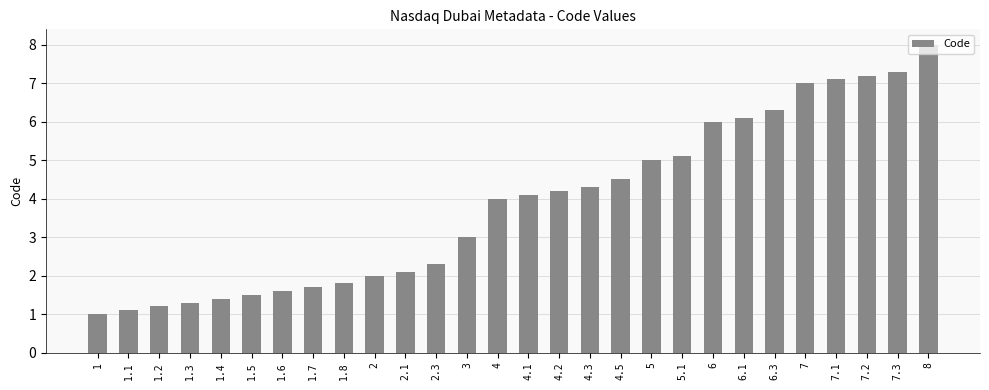

What is the change in value from 1.4 to 2.3?

+0.9